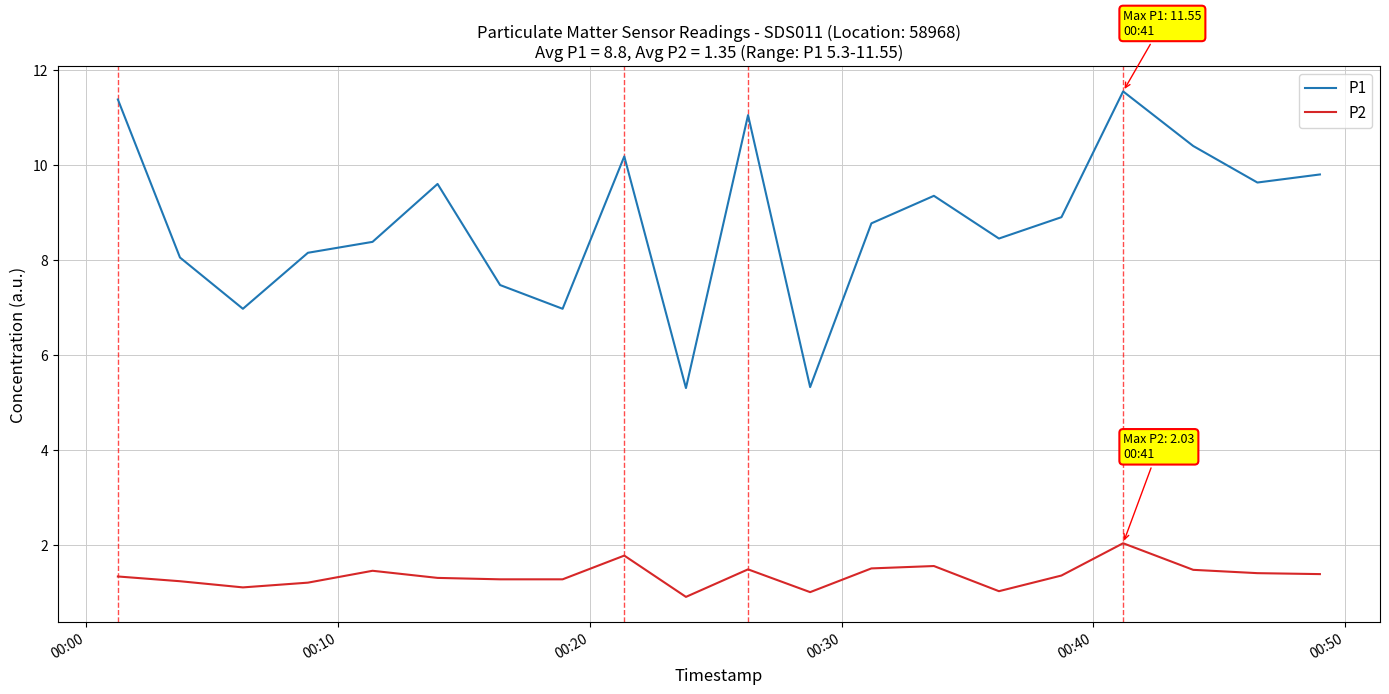

At how many categories does at least one series exceed 3?

20